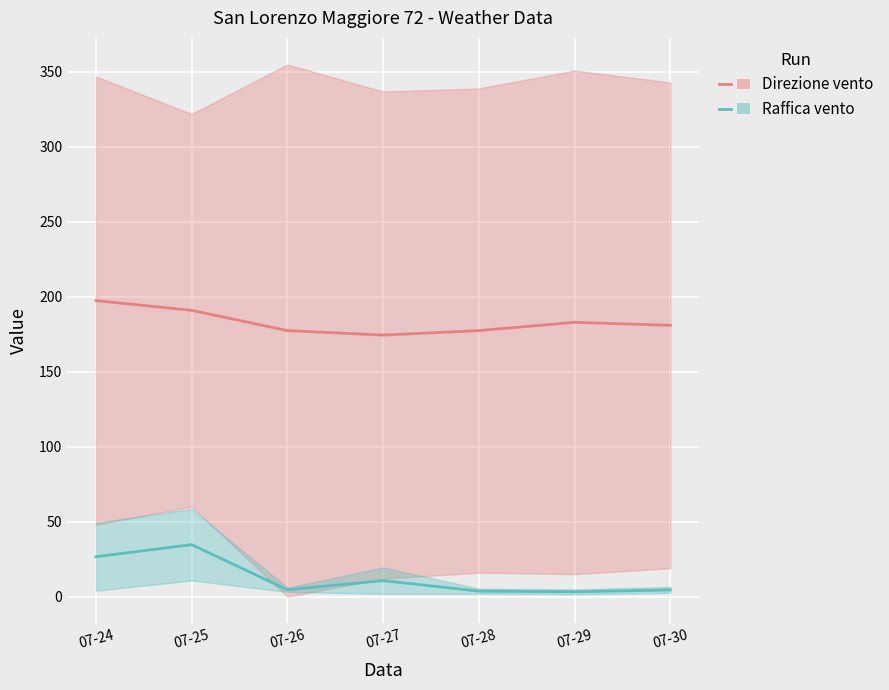

What is the difference between the highest and lowest values at 07-30?

176.5